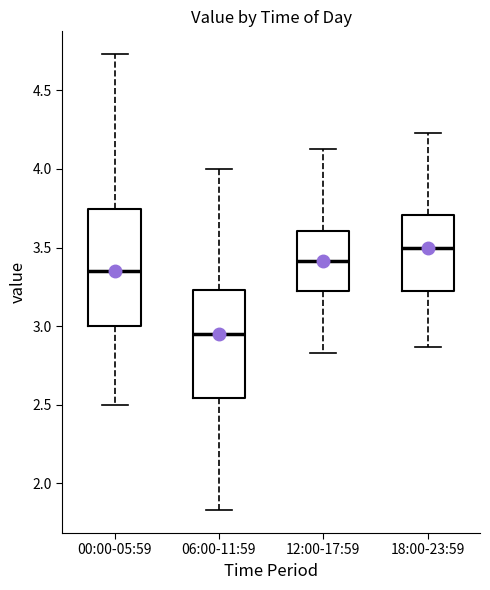

Reading left to right, transcribe this box plot: for each box, give where its median line is, the range the box spans, and where its two whiskers end, as read against the y-axis. The values are not printed on the chart, so give them approximately, as read against the axis.

00:00-05:59: median 3.35, box 3.00 to 3.75, whiskers 2.50 to 4.75
06:00-11:59: median 2.95, box 2.55 to 3.25, whiskers 1.85 to 4.00
12:00-17:59: median 3.40, box 3.20 to 3.60, whiskers 2.85 to 4.15
18:00-23:59: median 3.50, box 3.20 to 3.70, whiskers 2.85 to 4.25